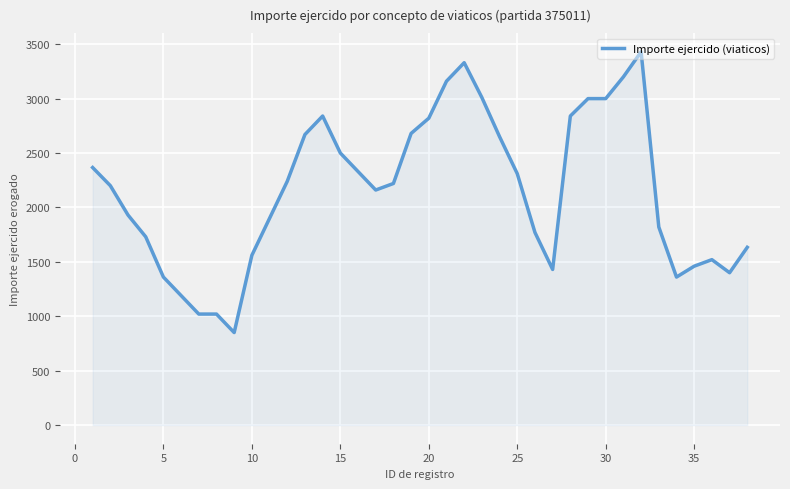

What is the smallest value displayed?

850.0